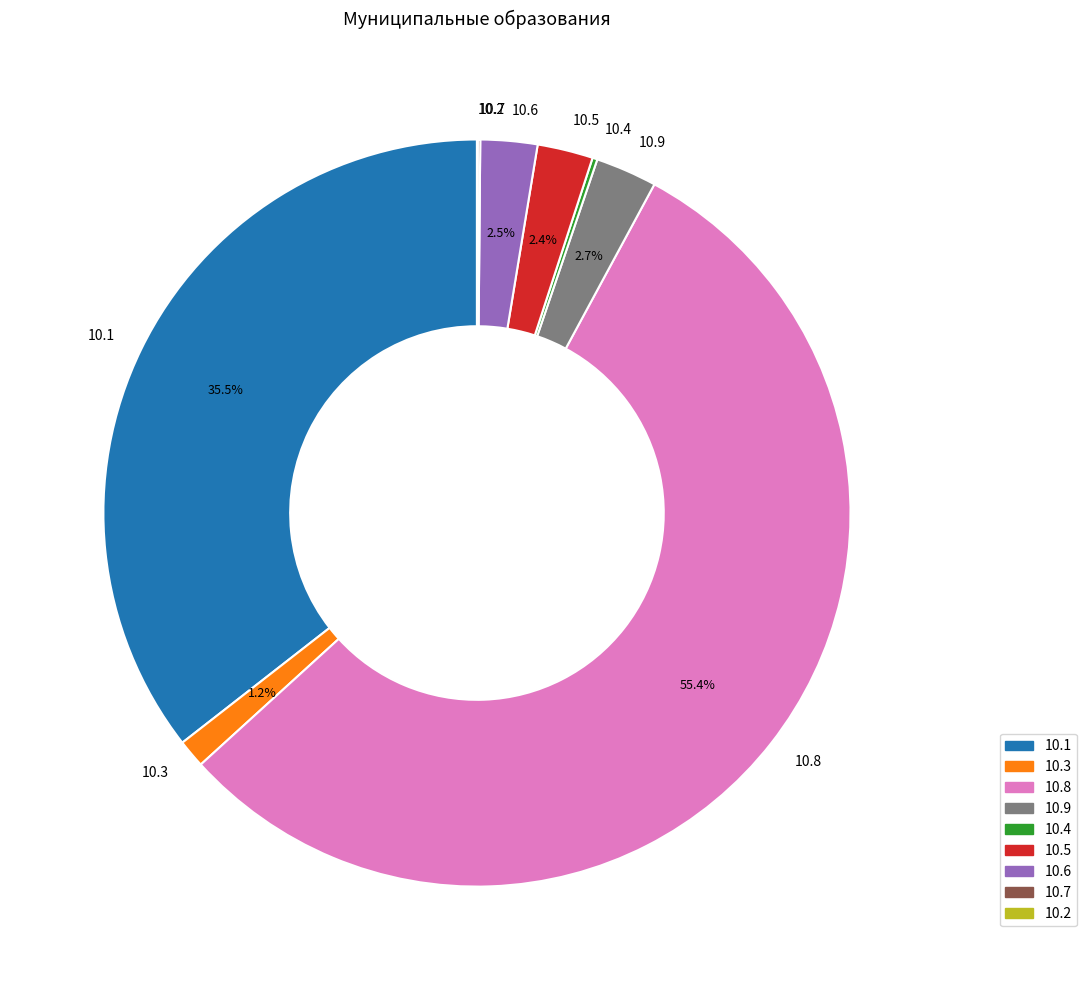

Which category accounts for the majority?

10.8